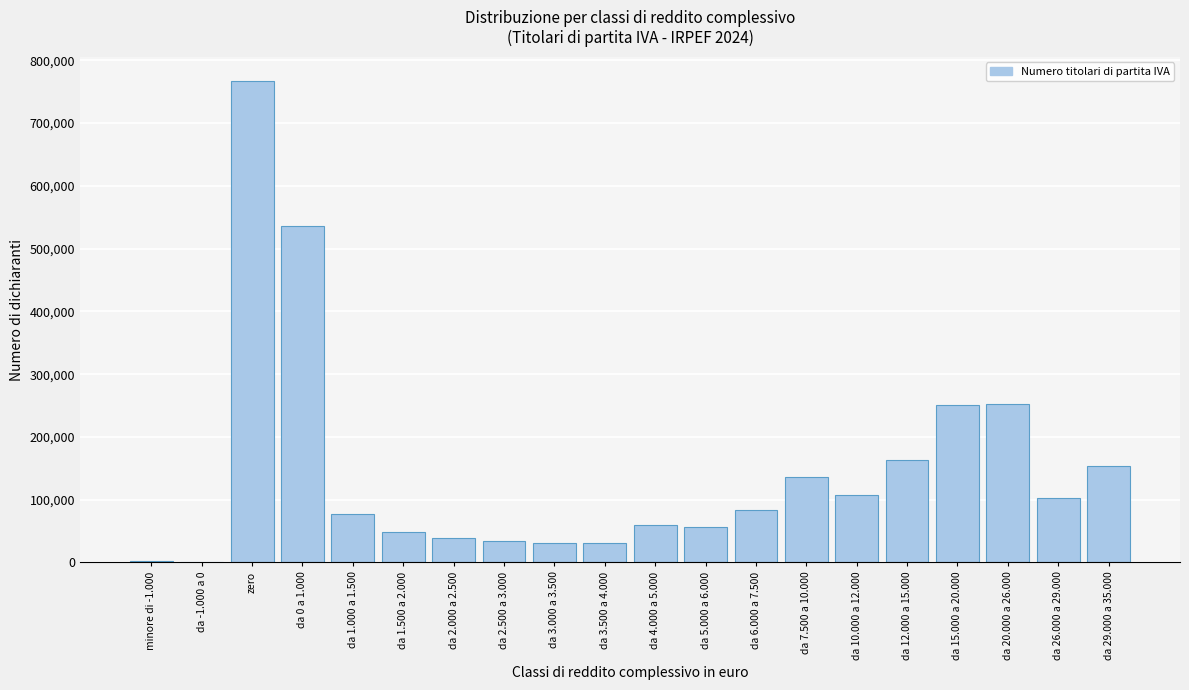

What is the sum of all values?

2934652